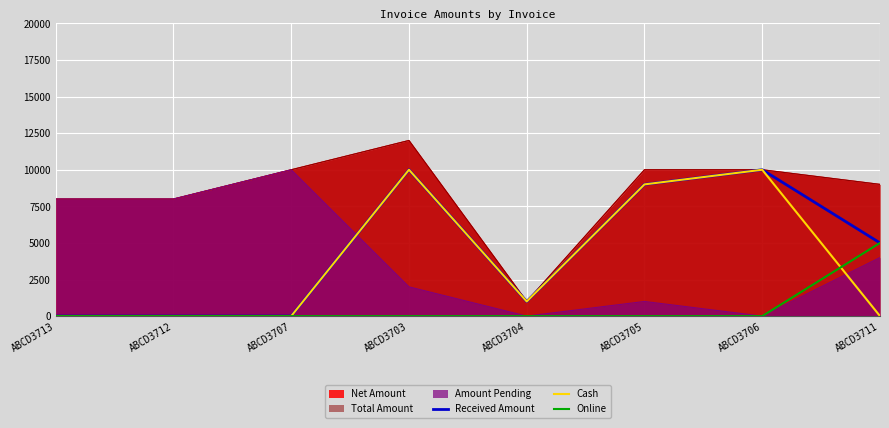

Which category has the lowest value across all series?

ABCD3713